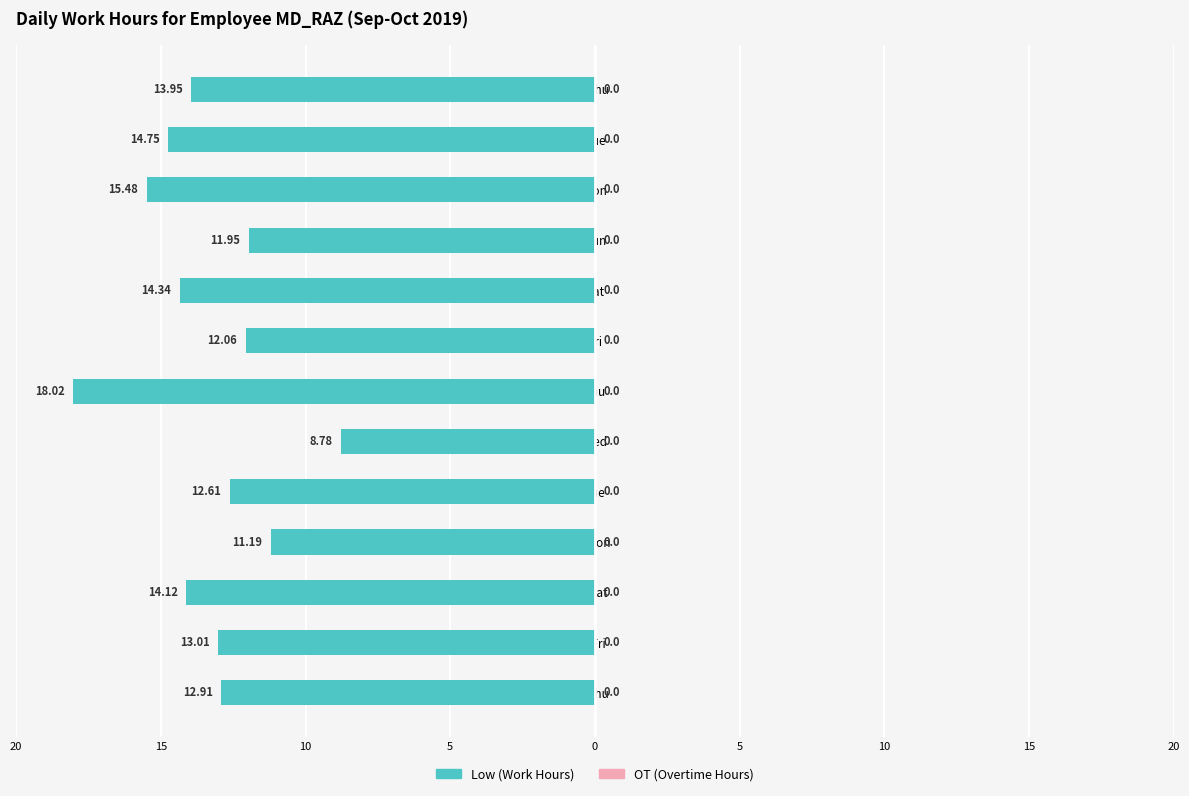

Are the bars horizontal?

Yes